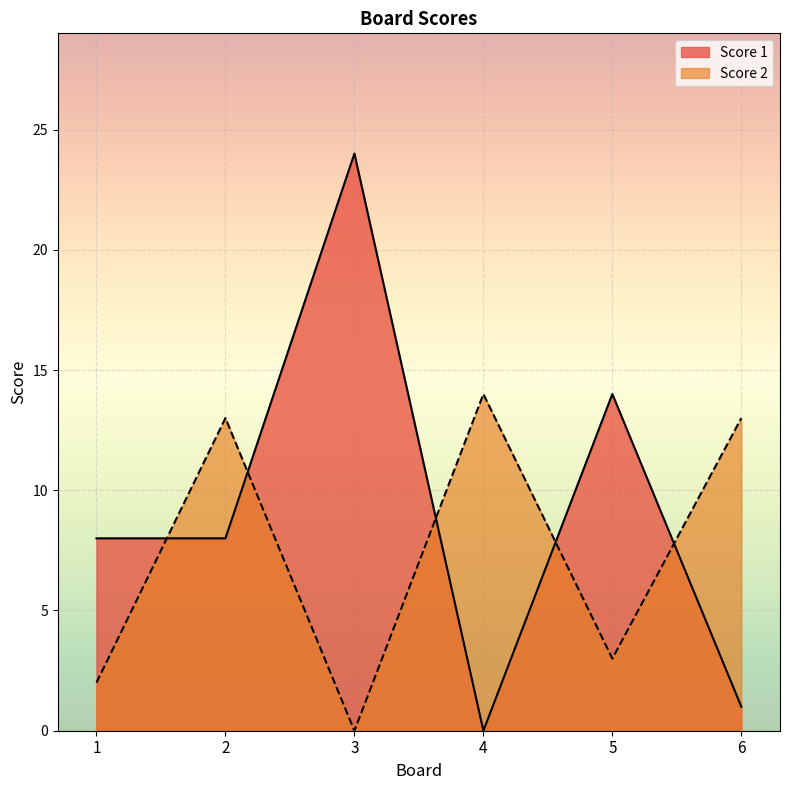

At how many categories does at least one series exceed 18?

1